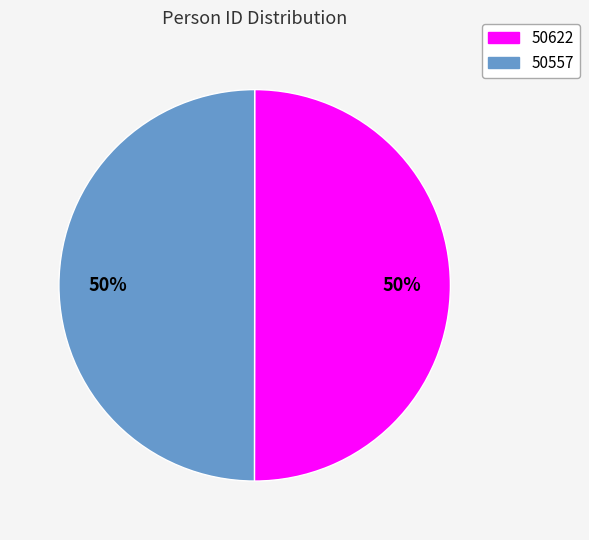

Count the number of slices in the pie.

2